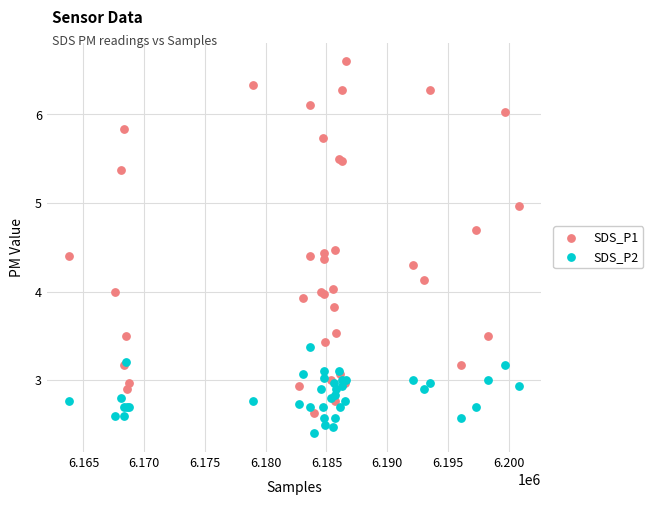

Which series has the largest Y range (max minus min)?

SDS_P1